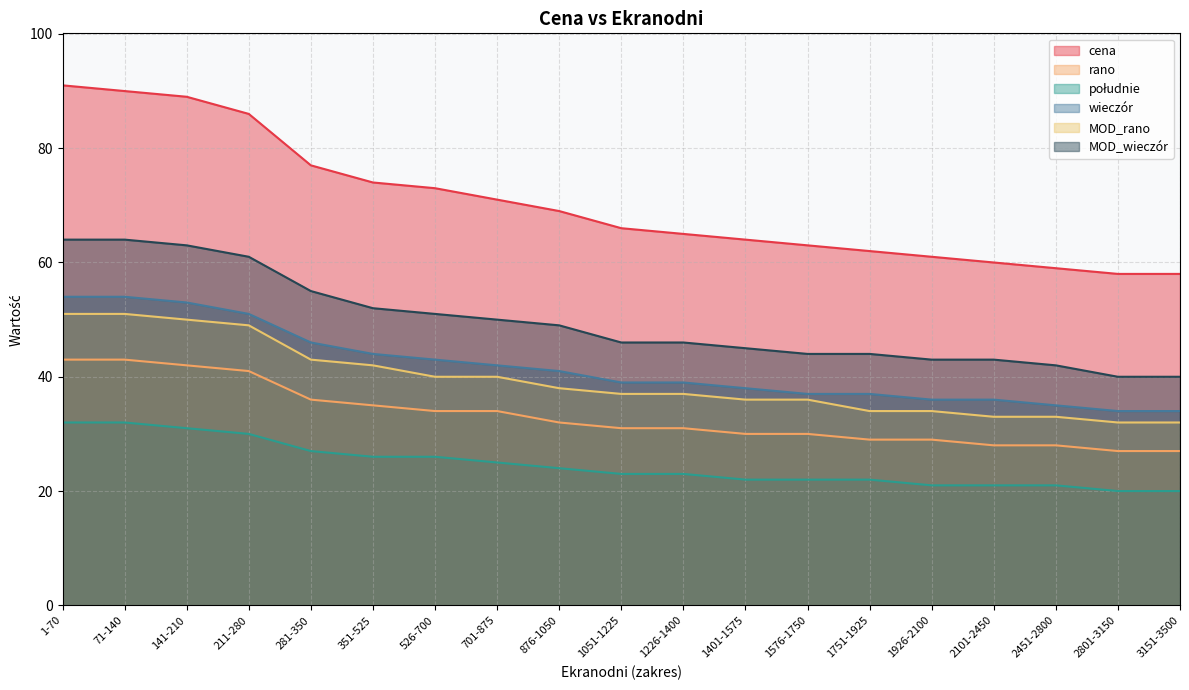

Reading left to right, what are all the values shown in this chart?

cena: 91	90	89	86	77	74	73	71	69	66	65	64	63	62	61	60	59	58	58
rano: 43	43	42	41	36	35	34	34	32	31	31	30	30	29	29	28	28	27	27
południe: 32	32	31	30	27	26	26	25	24	23	23	22	22	22	21	21	21	20	20
wieczór: 54	54	53	51	46	44	43	42	41	39	39	38	37	37	36	36	35	34	34
MOD_rano: 51	51	50	49	43	42	40	40	38	37	37	36	36	34	34	33	33	32	32
MOD_wieczór: 64	64	63	61	55	52	51	50	49	46	46	45	44	44	43	43	42	40	40